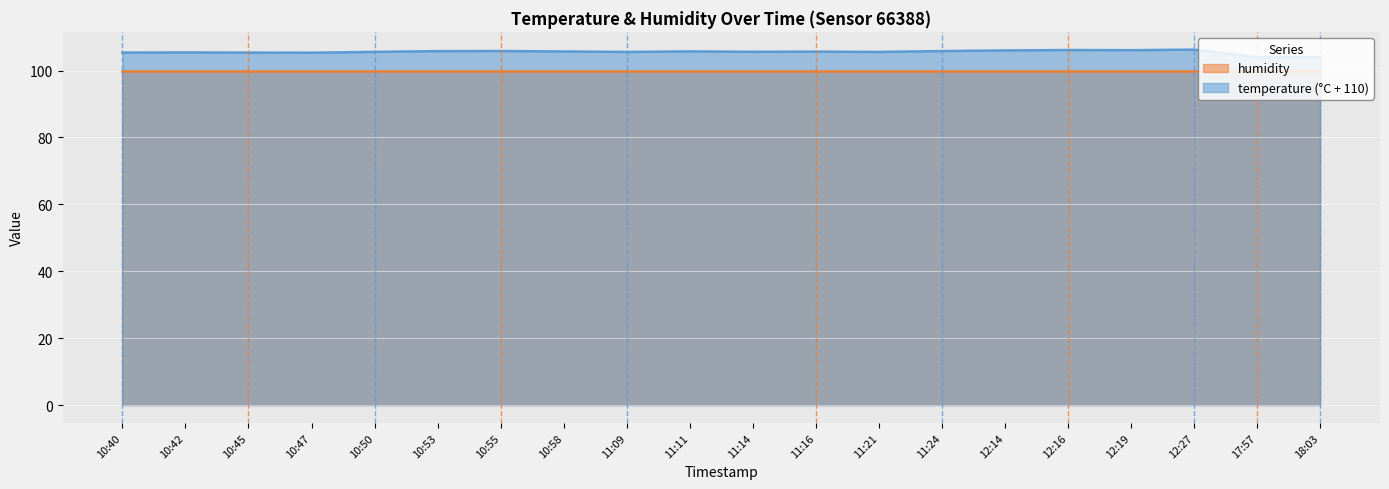

At which category does the data reach its first local peak?

10:42